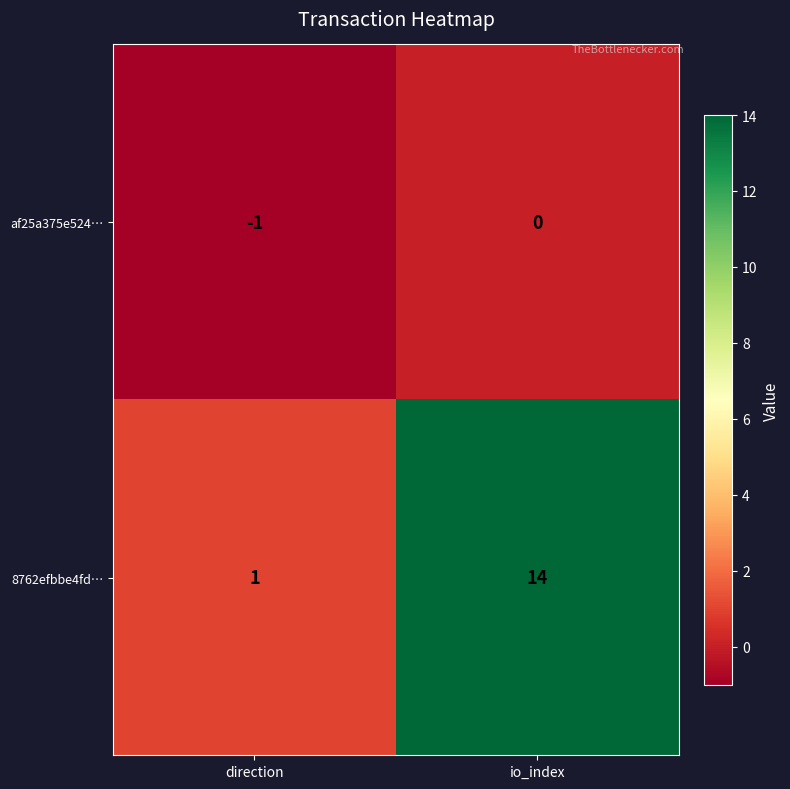

Reading left to right, list all the values displayed in this chart.

af25a375e524…: direction=-1	io_index=0
8762efbbe4fd…: direction=1	io_index=14